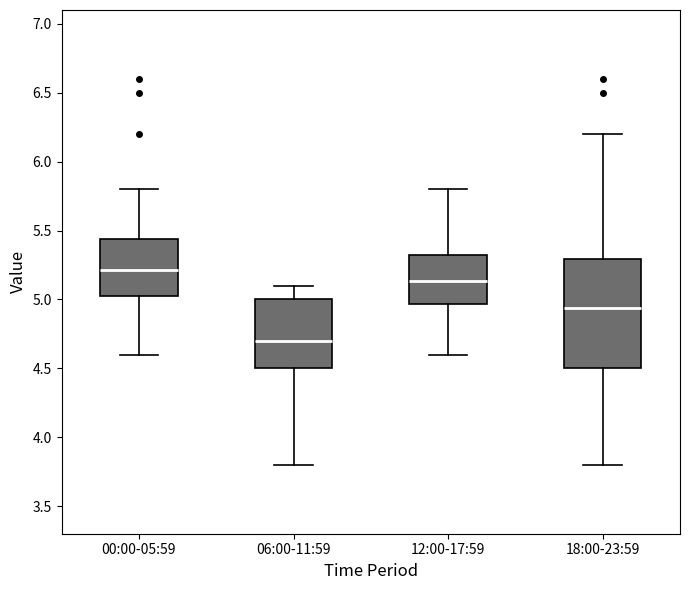

Where is the lower edge of the box for 06:00-11:59 on the y-axis? The values are not printed on the chart, so give them approximately, as read against the axis.

4.50